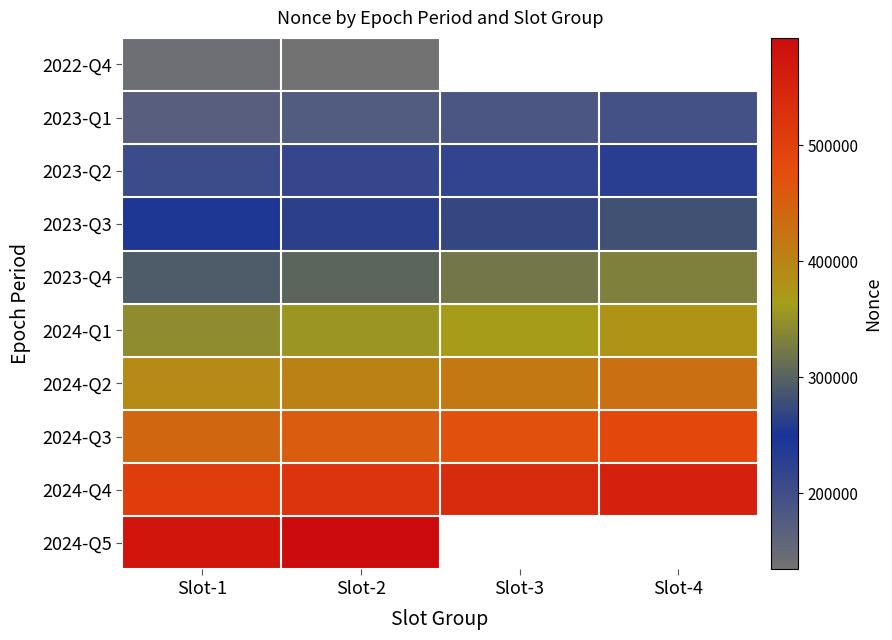

What is the average value of the 2024-Q4 series?

529375.8